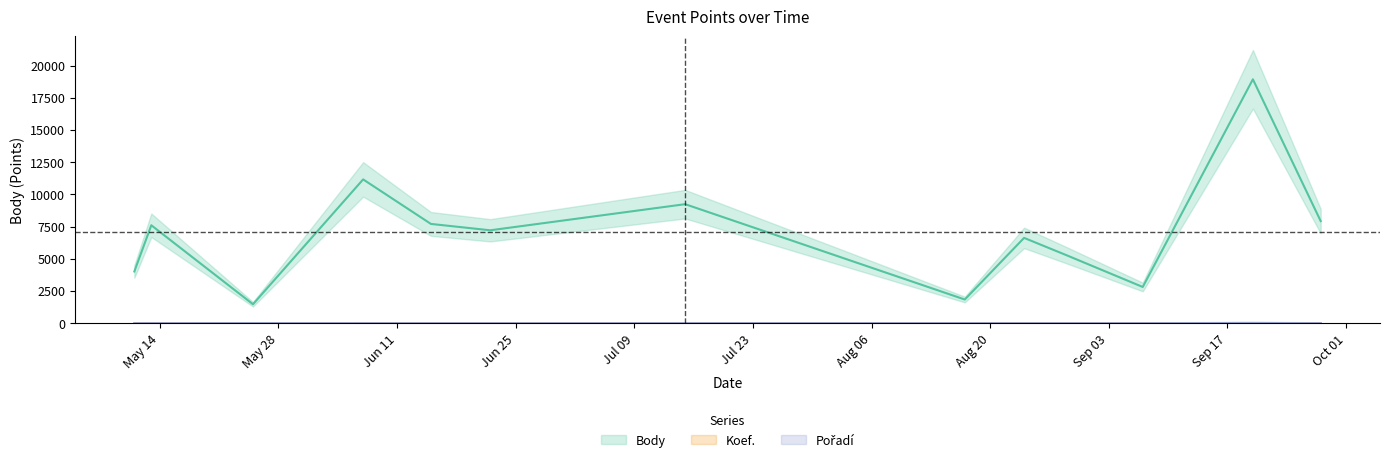

How many values in the Koef. series exceed 7?

3